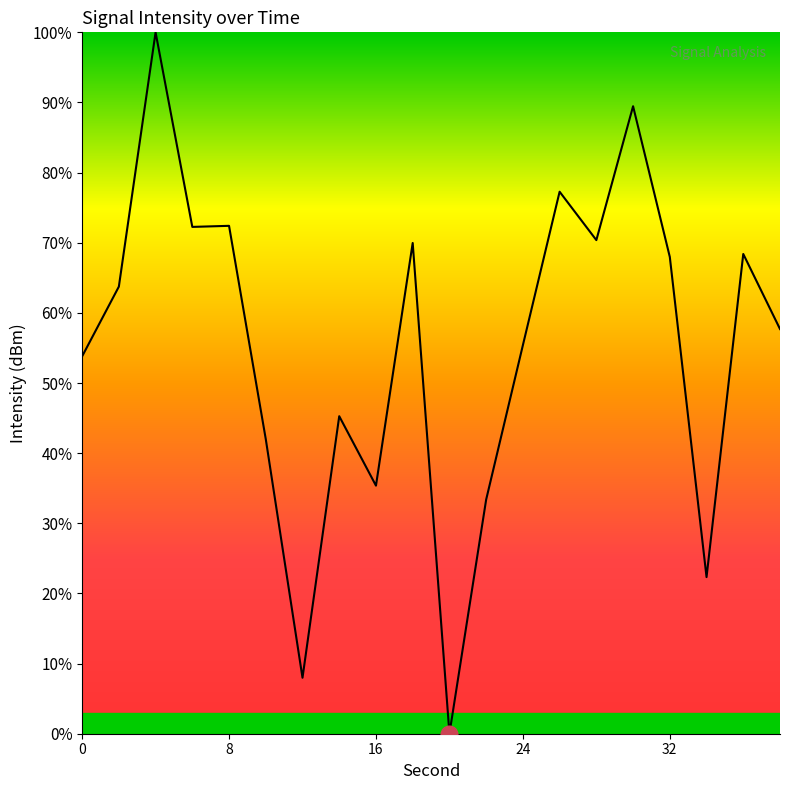

What is the greatest value displayed?

100.0